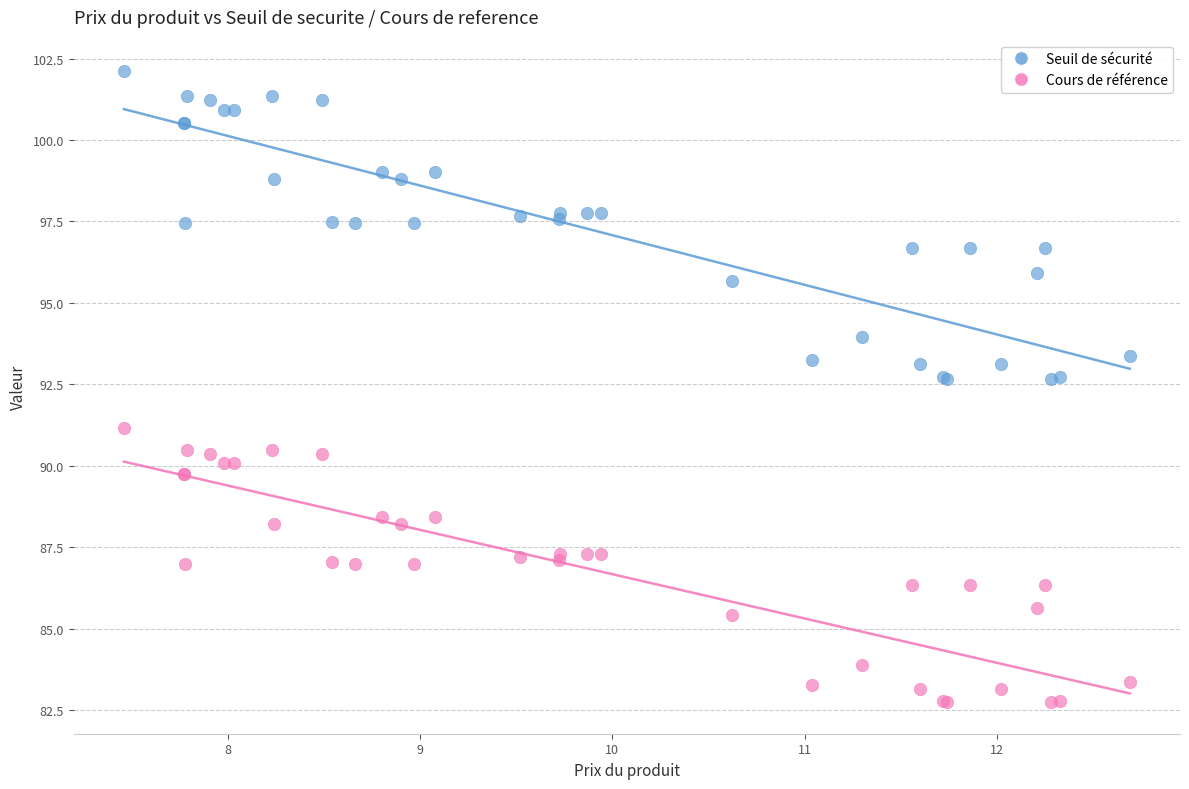

Which series contains the highest Y value?

Seuil de sécurité